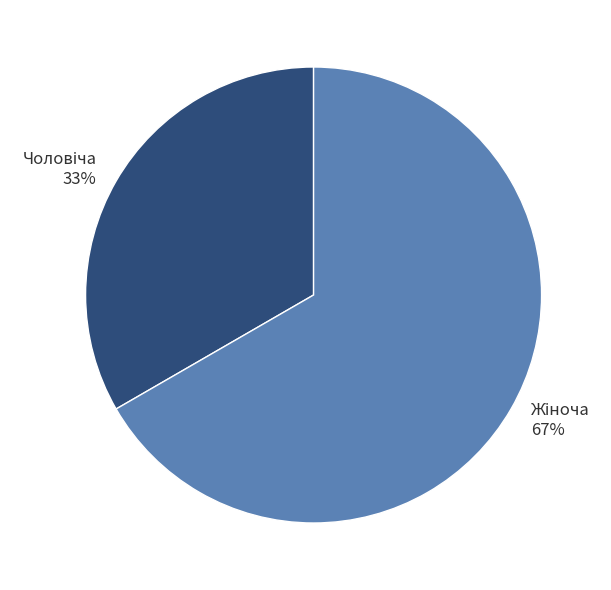

Is there any slice that represents more than half of the pie?

Yes